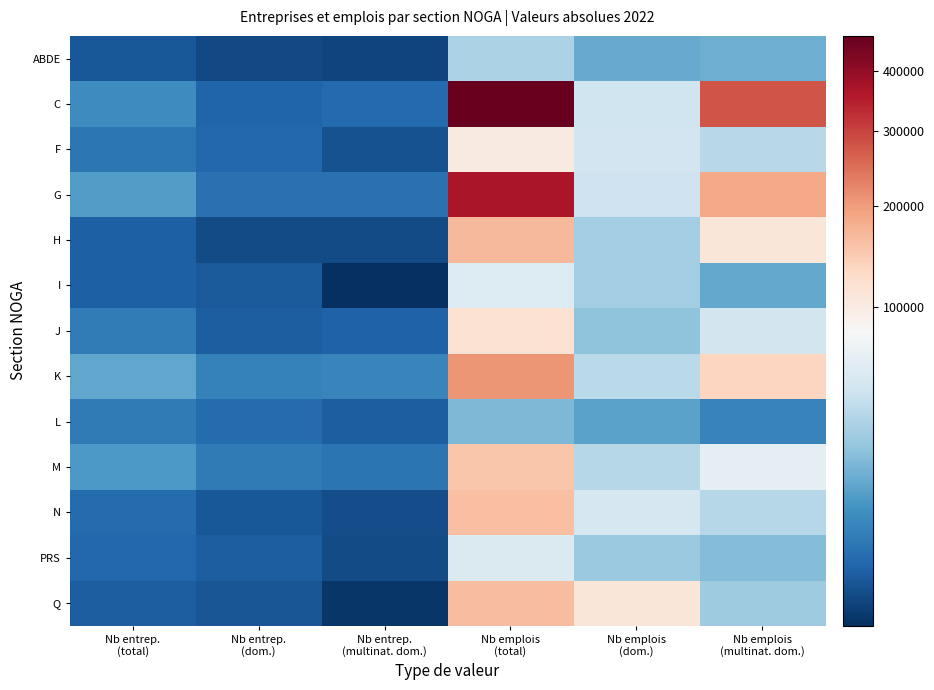

Which category has the highest value across all series?

Nb emplois
(total)